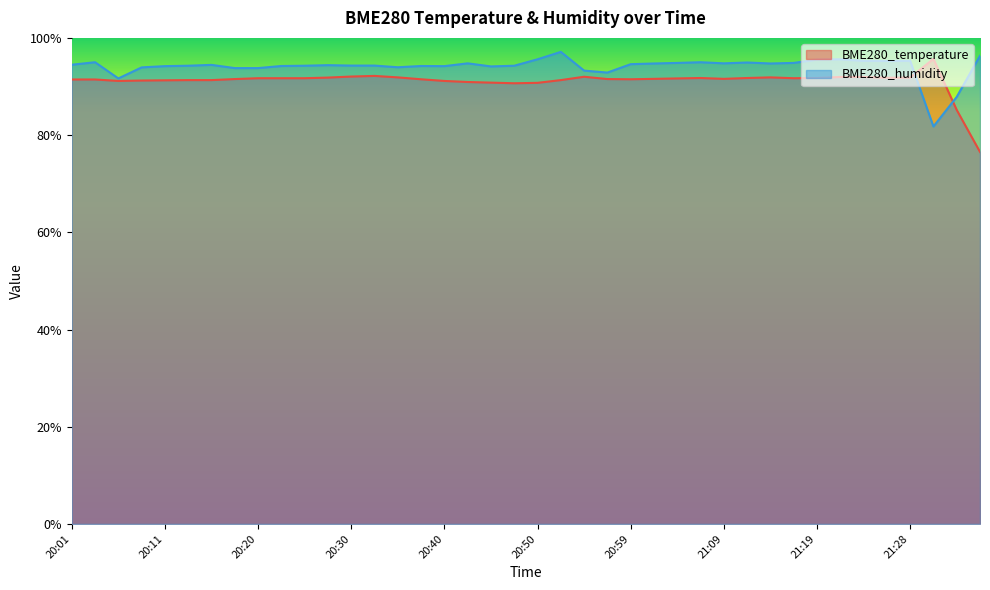

In BME280_humidity, how many points are lower than both neighbors (excluding endpoints)?

9